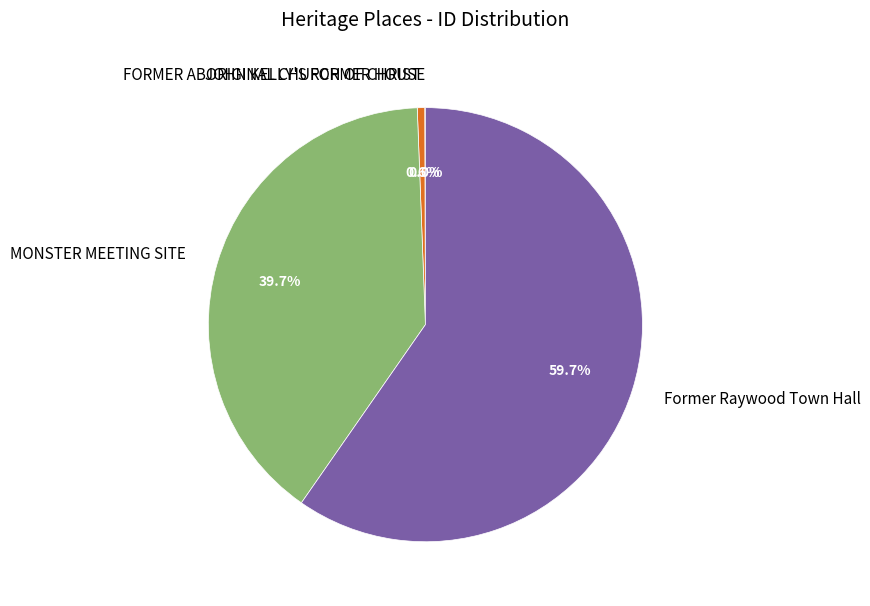

Do FORMER ABORIGINAL CHURCH OF CHRIST and MONSTER MEETING SITE together represent more than half of the pie?

No